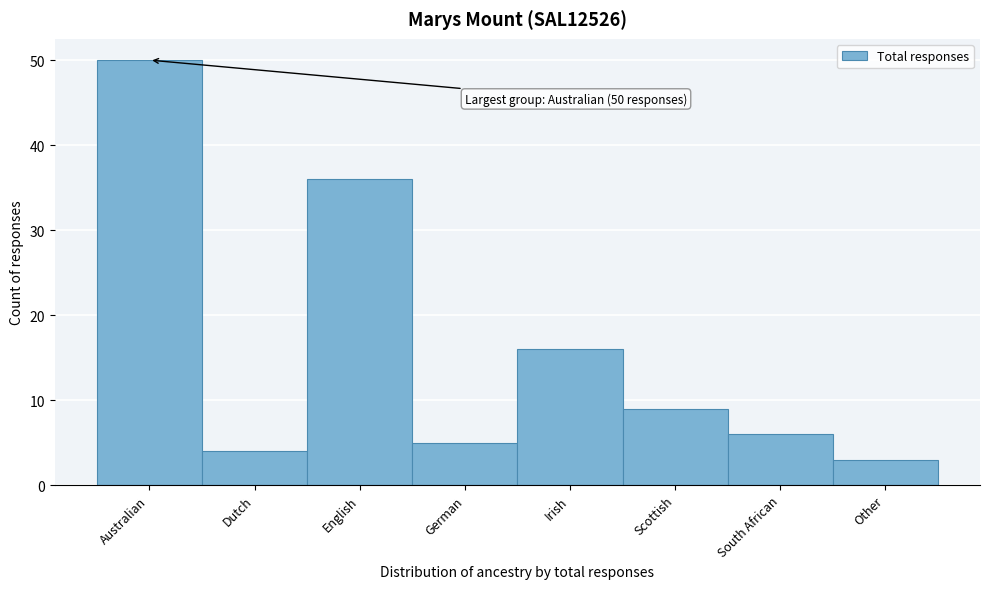

Reading left to right, list all the values displayed in this chart.

Australian=50	Dutch=4	English=36	German=5	Irish=16	Scottish=9	South African=6	Other=3